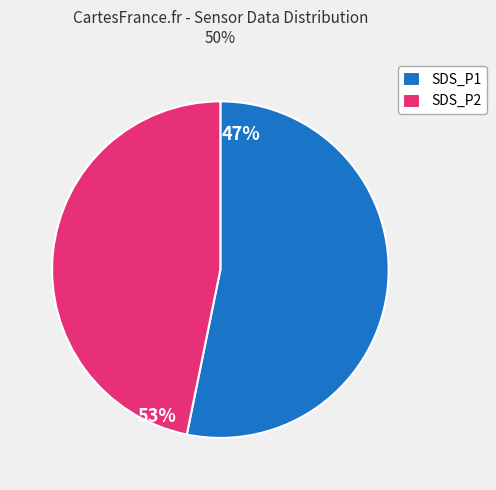

Is SDS_P1 the majority of the pie?

Yes